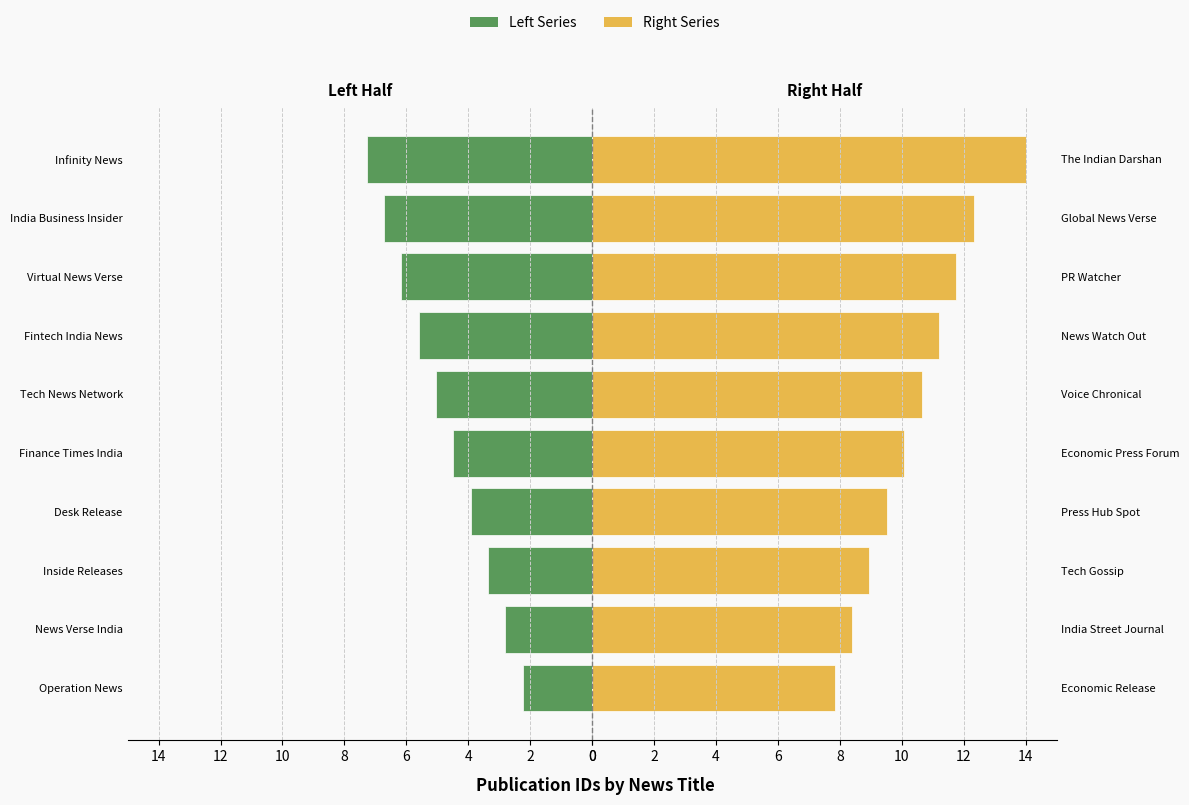

How many bars are there in each group?

2